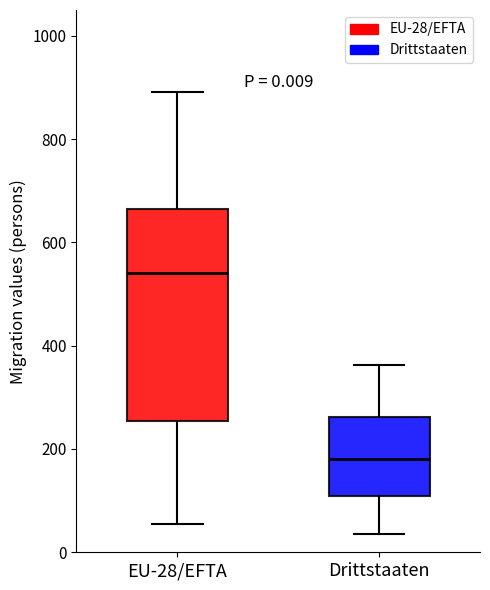

Comparing the boxes themselves (not the whiskers), which one is the tallest?

EU-28/EFTA